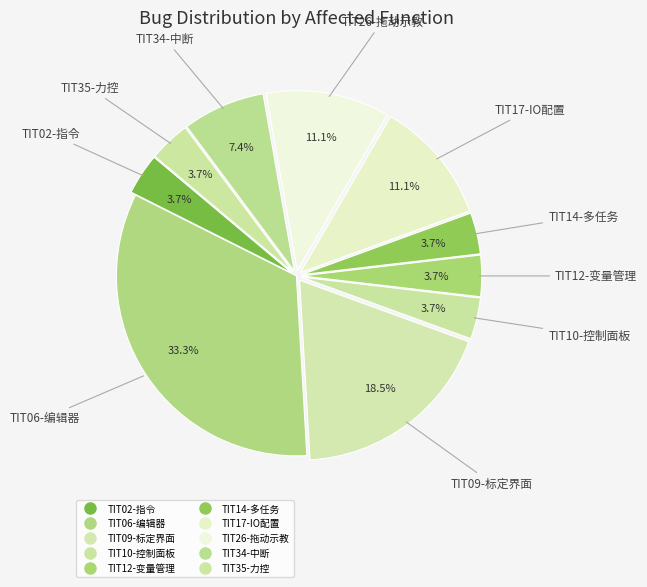

How many segments does this pie chart have?

10